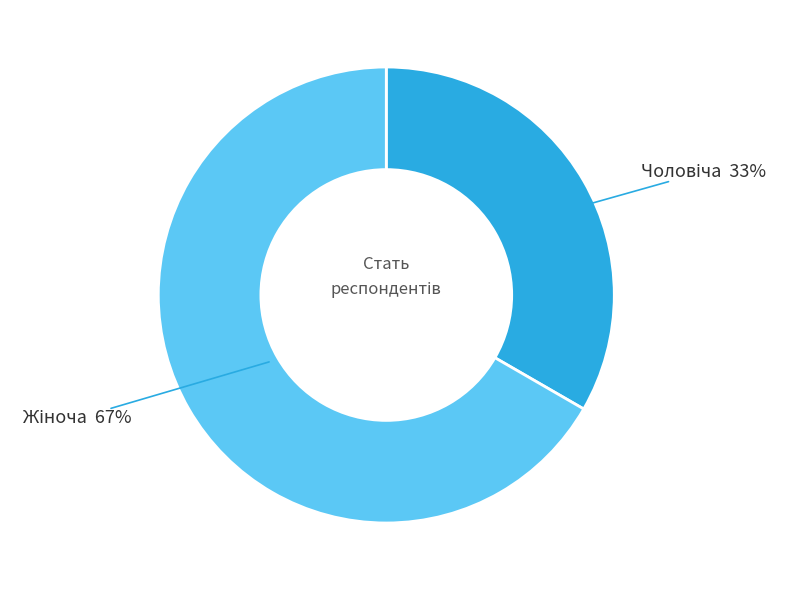

To the nearest percent, what is the average slice percentage?

50%